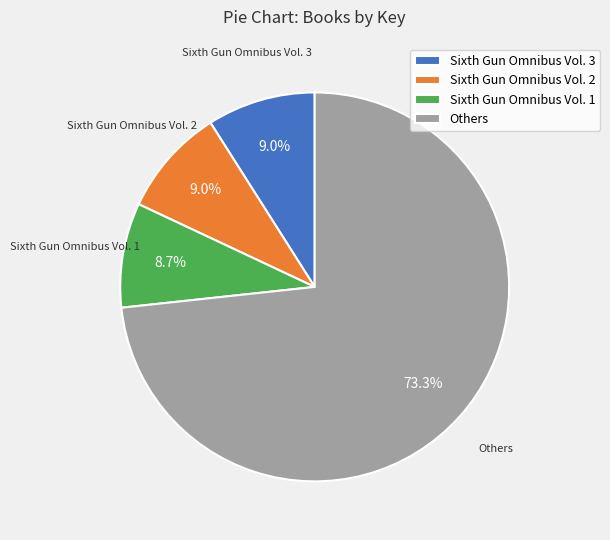

How much of the chart is everything except Sixth Gun Omnibus Vol. 3?

91.0%